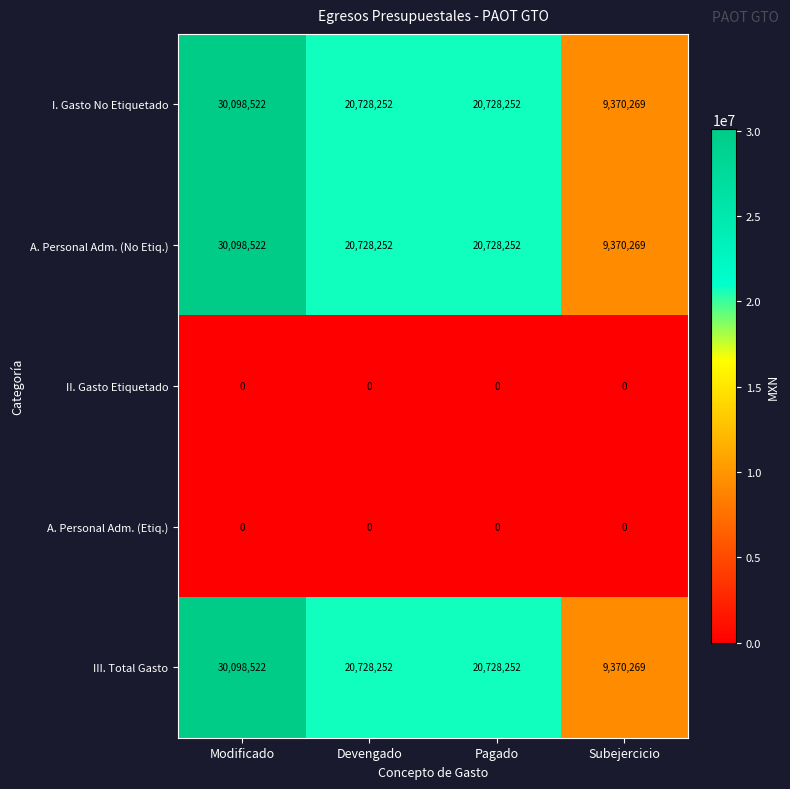

True or false: II. Gasto Etiquetado has a value of 0 at Devengado.

True